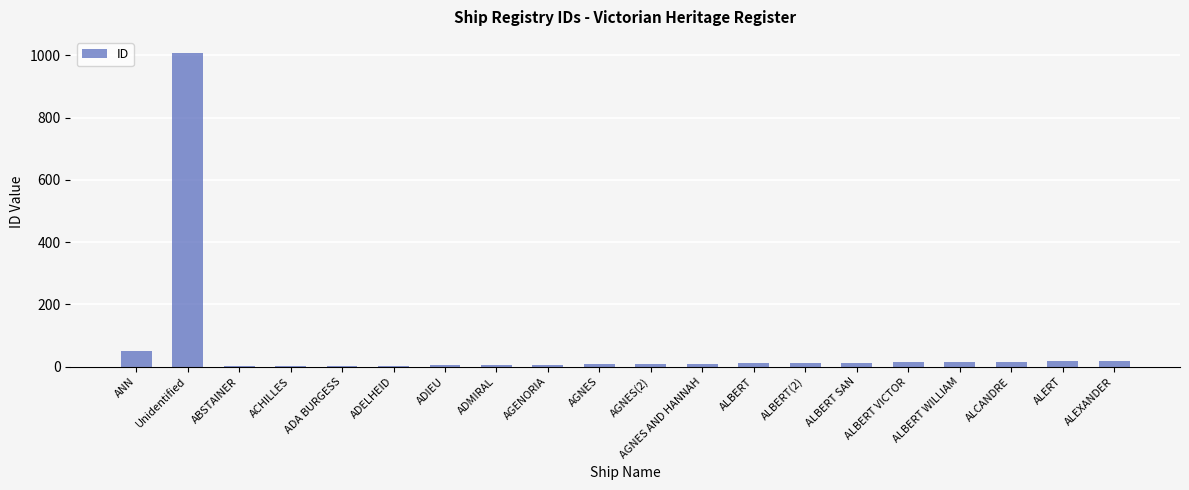

Which category has the highest value across all series?

Unidentified